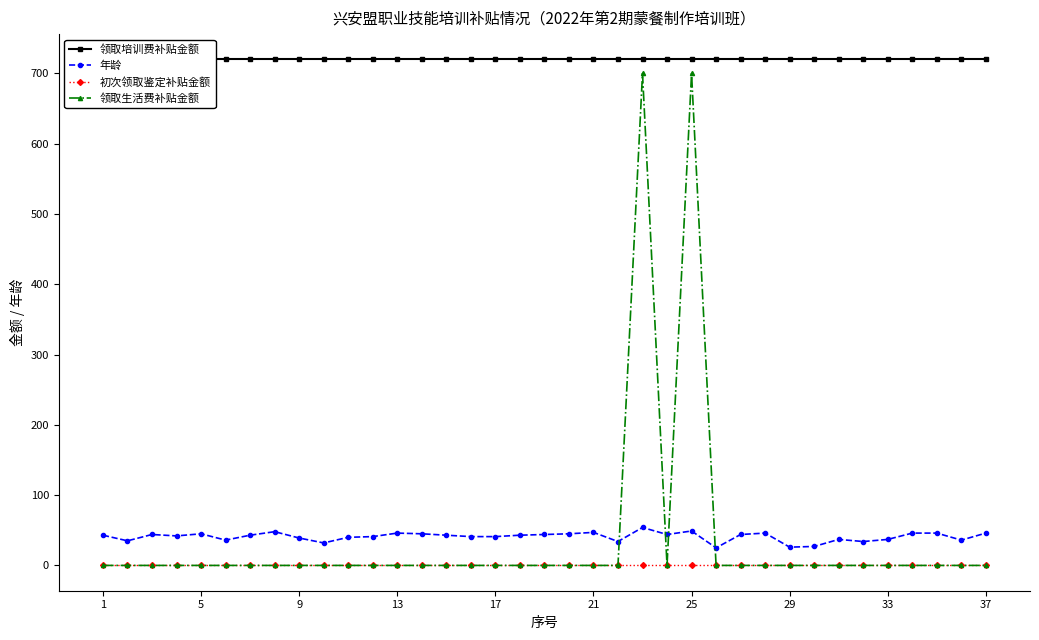

True or false: 领取生活费补贴金额 has a value of 0 at 21.

True